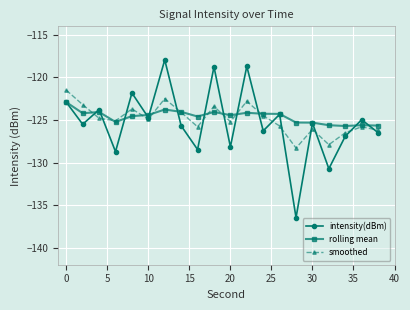

True or false: intensity(dBm) and smoothed intersect in this chart.

True